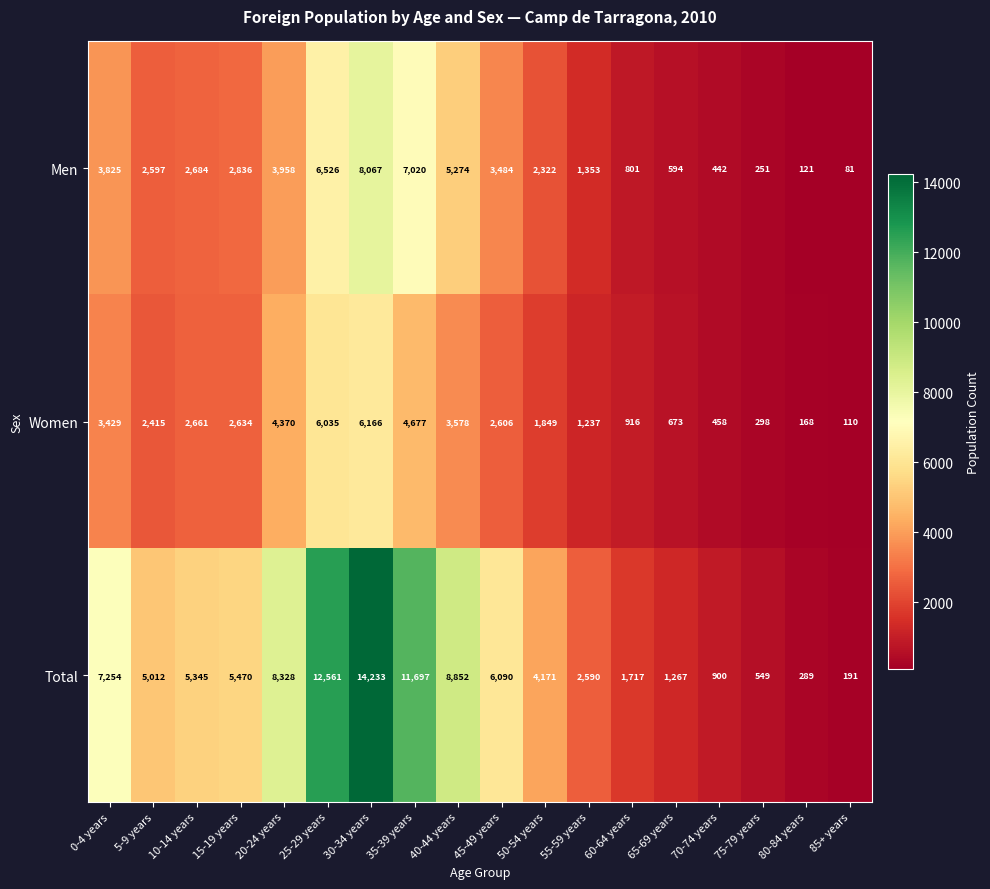

What is the sum of the Men values at 85+ years and 65-69 years?

675